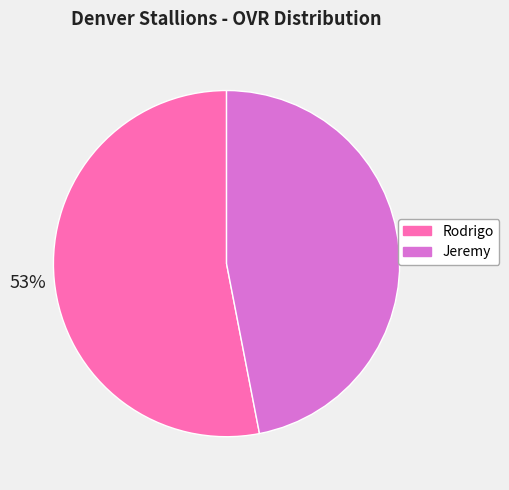

Do Jeremy and Rodrigo together represent more than half of the pie?

Yes